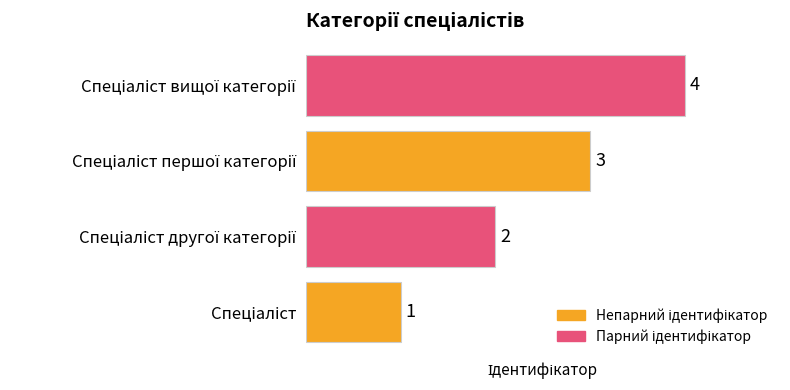

How many values are between 2 and 4?

3